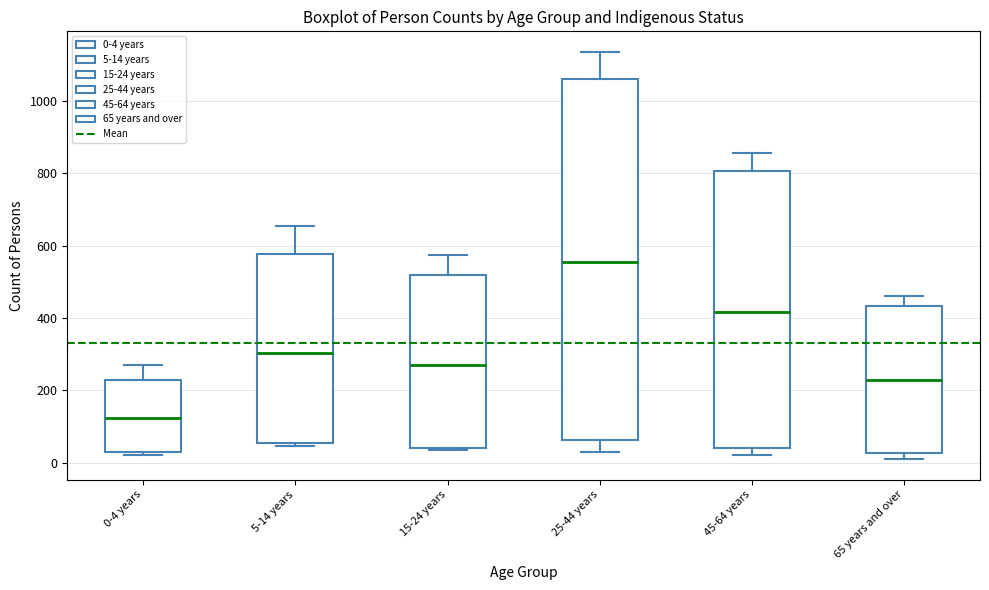

Reading left to right, transcribe this box plot: for each box, give where its median line is, the range the box spans, and where its two whiskers end, as read against the y-axis. The values are not printed on the chart, so give them approximately, as read against the axis.

0-4 years: median 120, box 20 to 220, whiskers 20 (just below the box's lower edge) to 260
5-14 years: median 300, box 60 to 580, whiskers 40 to 660
15-24 years: median 280, box 40 to 520, whiskers 40 to 580
25-44 years: median 560, box 60 to 1060, whiskers 20 to 1140
45-64 years: median 420, box 40 to 800, whiskers 20 to 860
65 years and over: median 220, box 20 to 440, whiskers 0 to 460